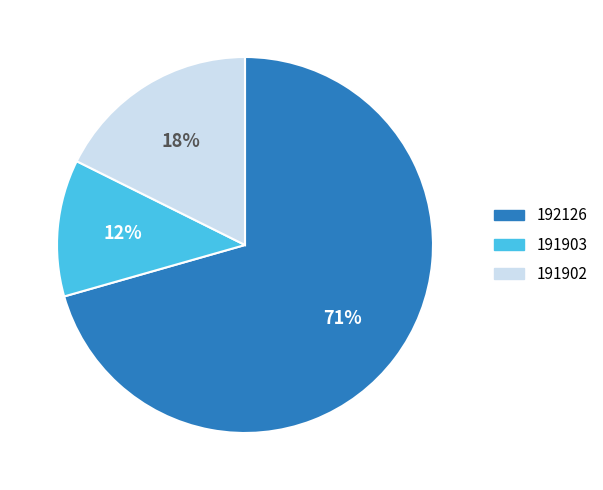

How many segments does this pie chart have?

3